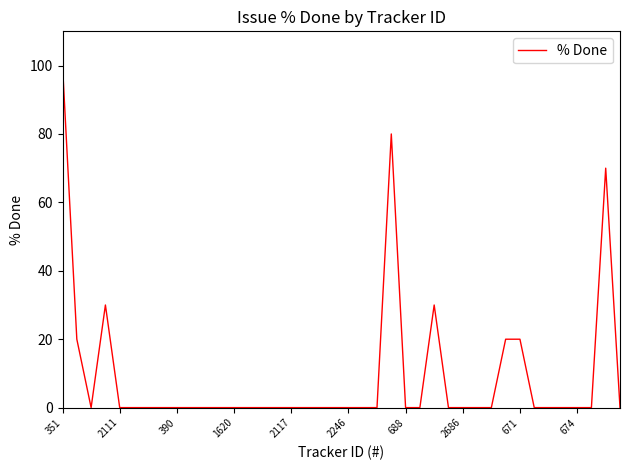

What is the greatest value displayed?

100